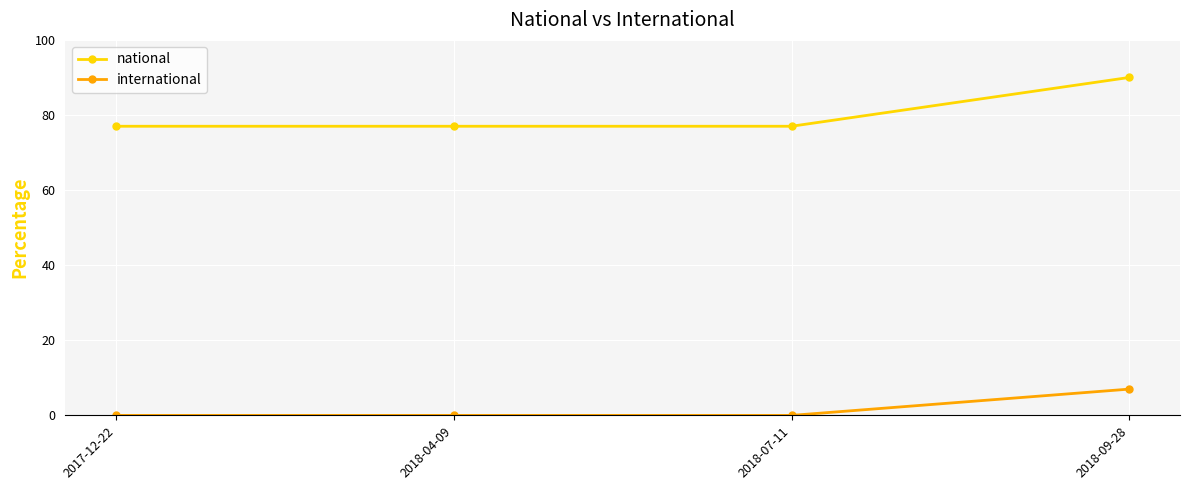

True or false: national and international cross at least once.

False